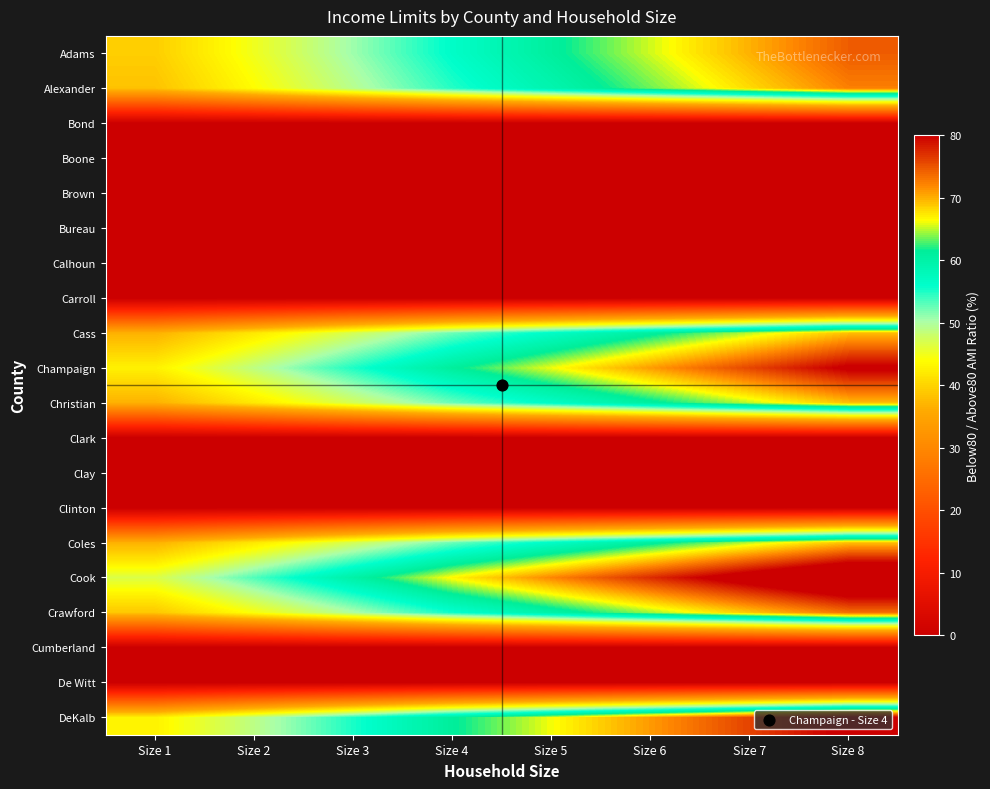

How many data points does each series have?

8